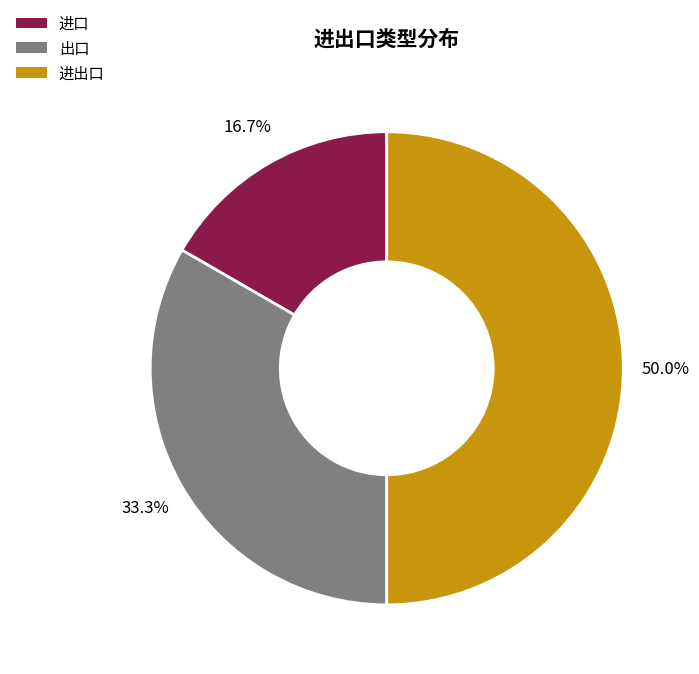

To the nearest percent, what is the average slice percentage?

33%